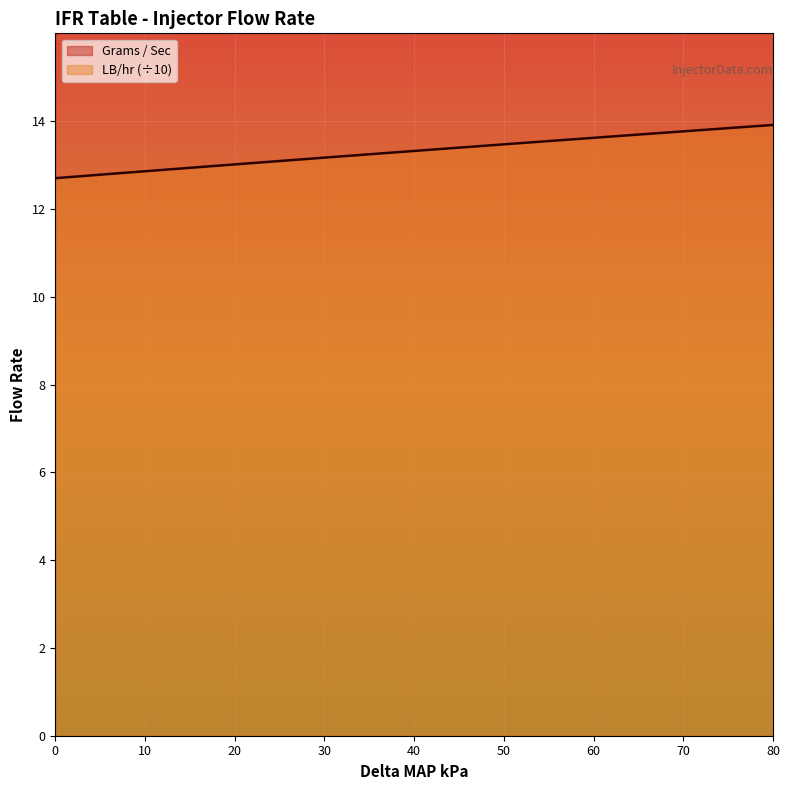

What is the difference between the highest and lowest values at 40?

3.5